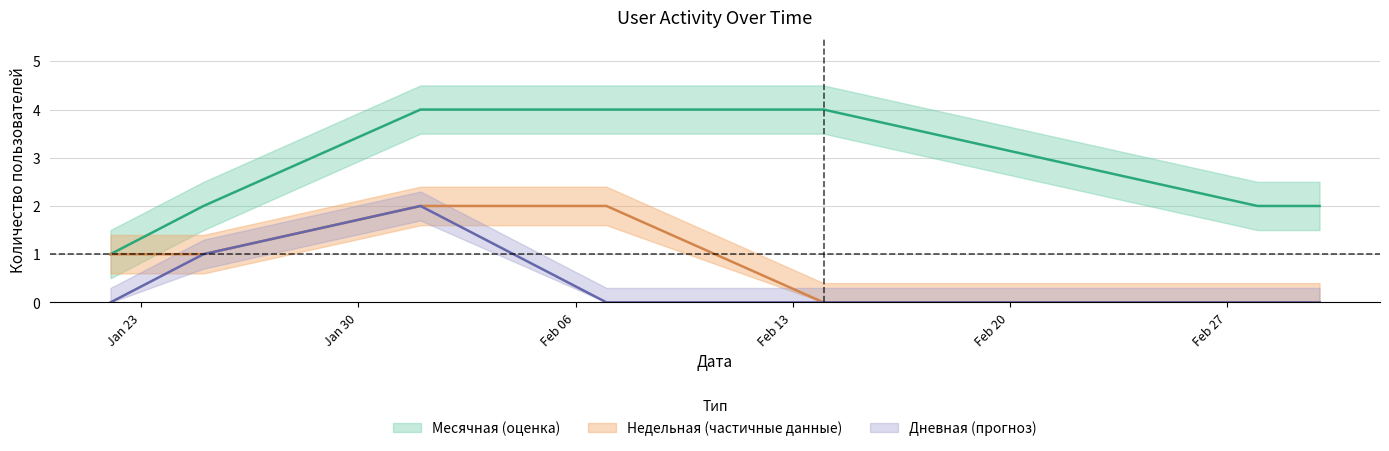

The value of Месячная at 2024-02-14 is 4. True or false?

True